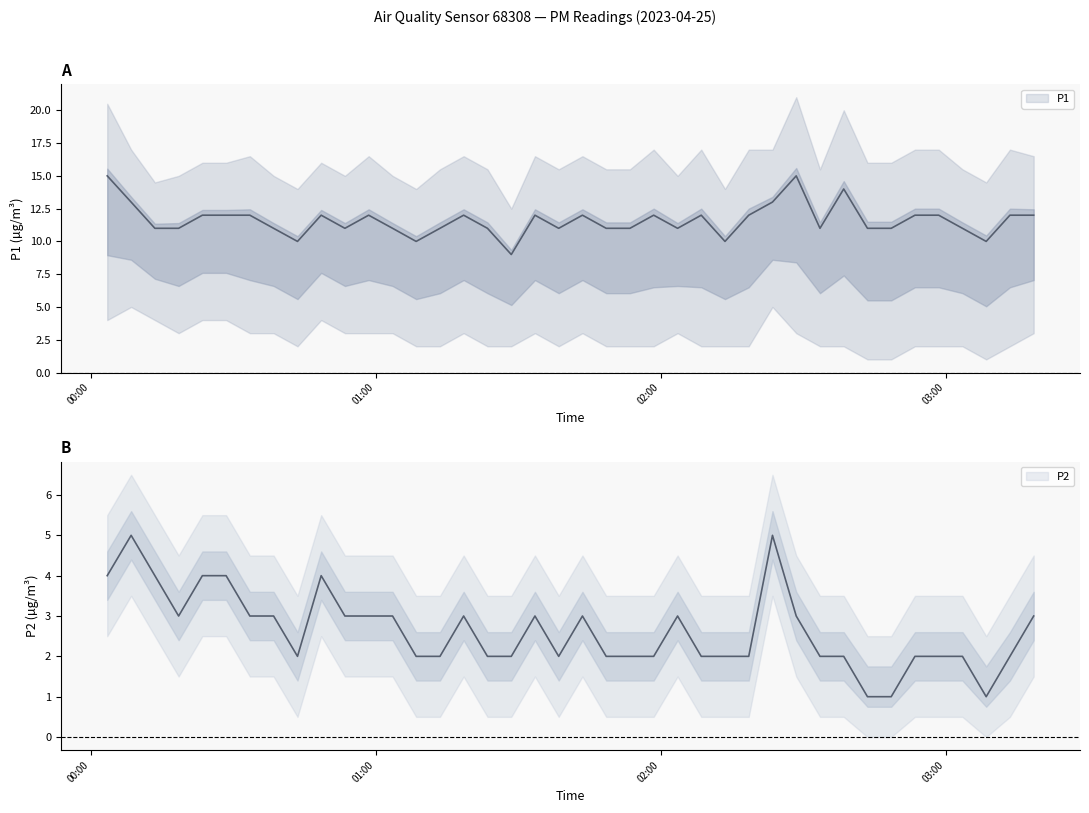

Is this an area chart (filled region under the line)?

No